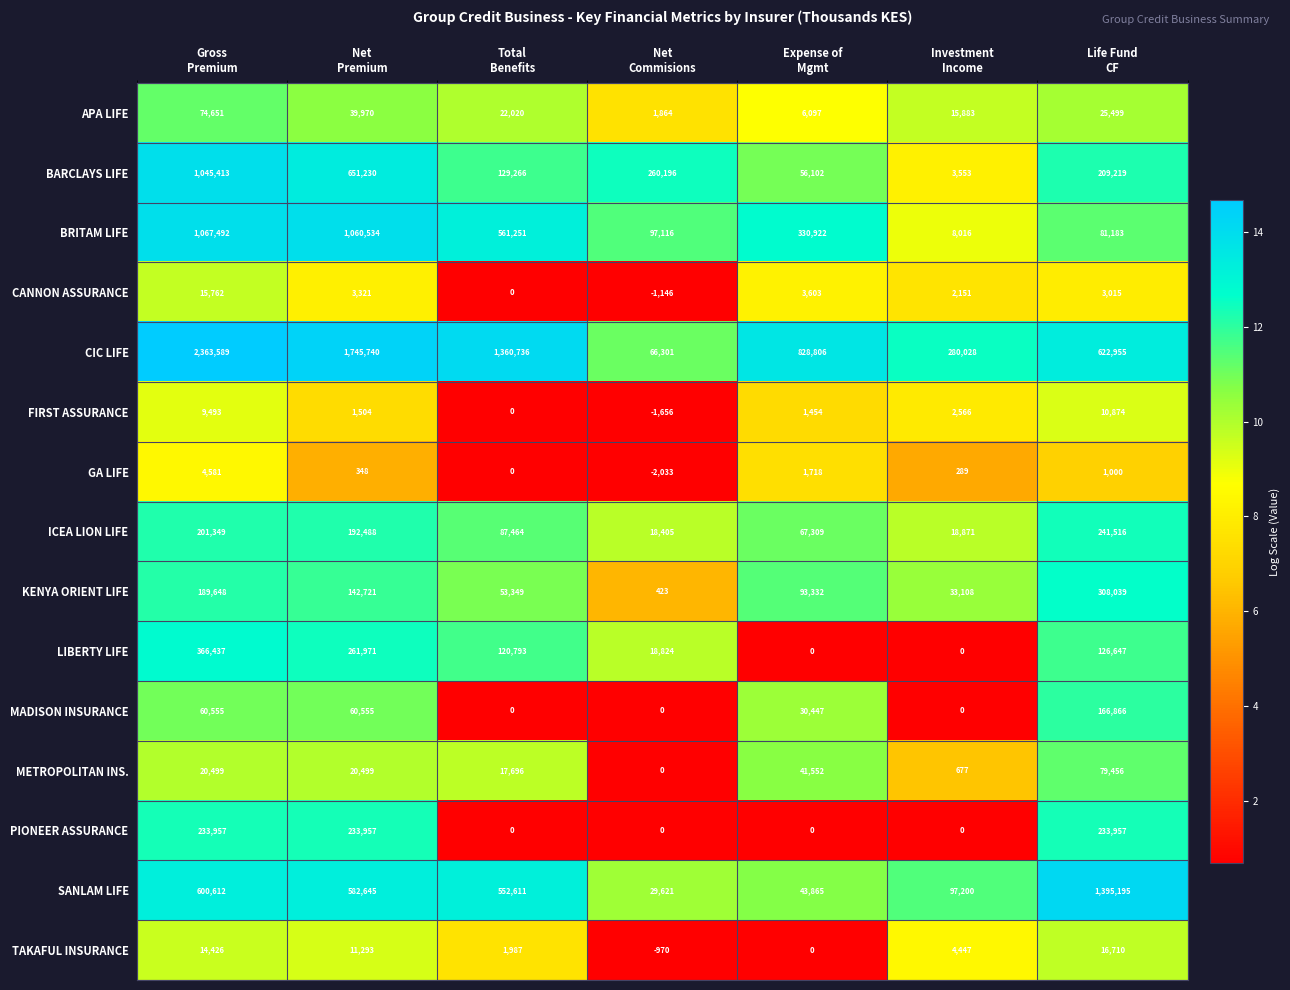

What is the difference between the maximum and second lowest values in the APA LIFE series?

68554